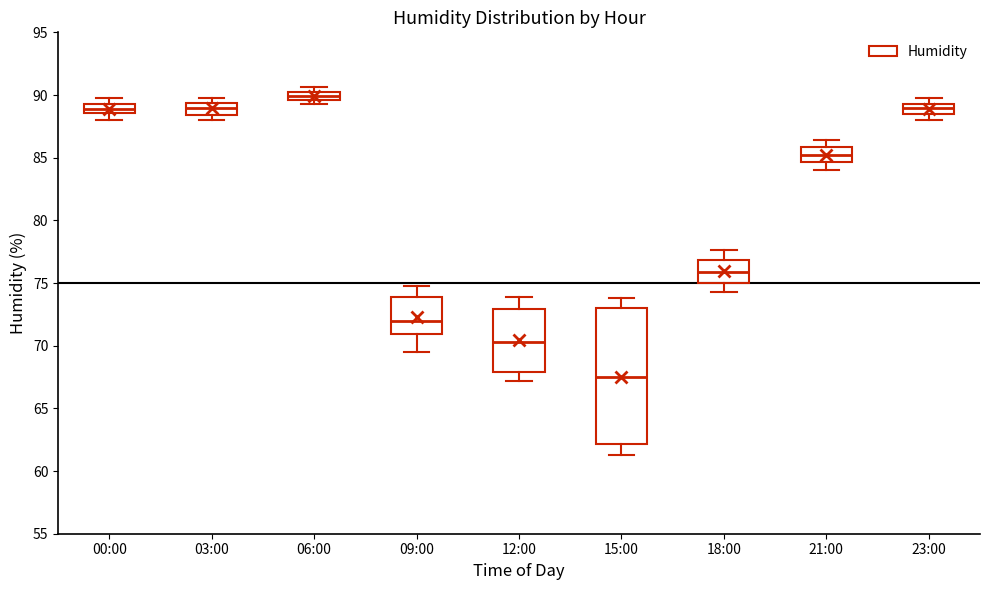

Which box has the lowest median line?

15:00